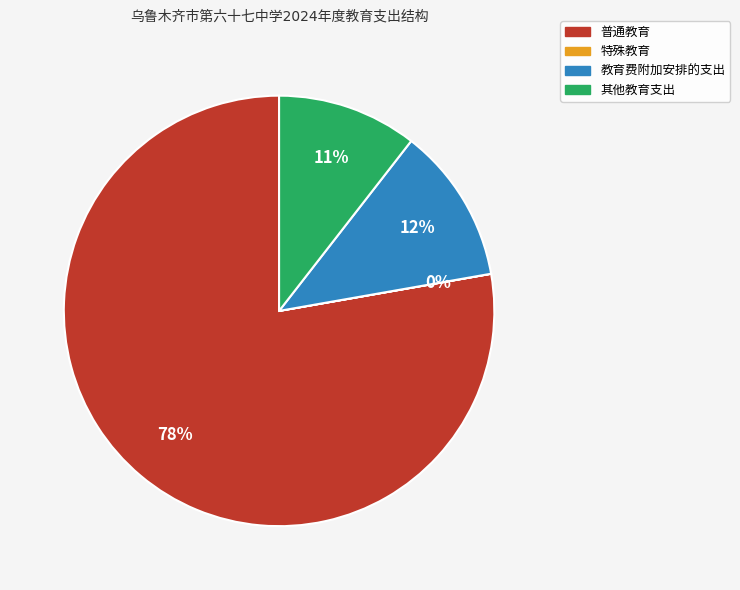

To the nearest percent, what is the average slice percentage?

25%